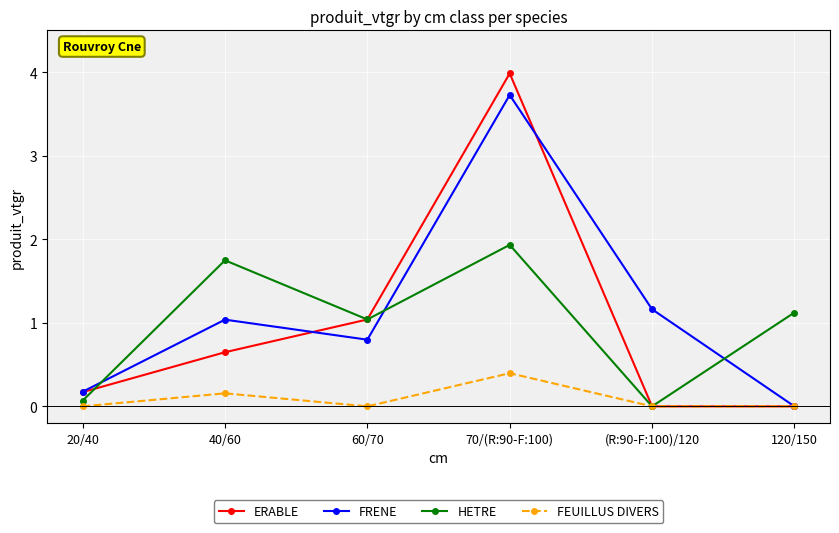

Read the FRENE value at 60/70.

0.8